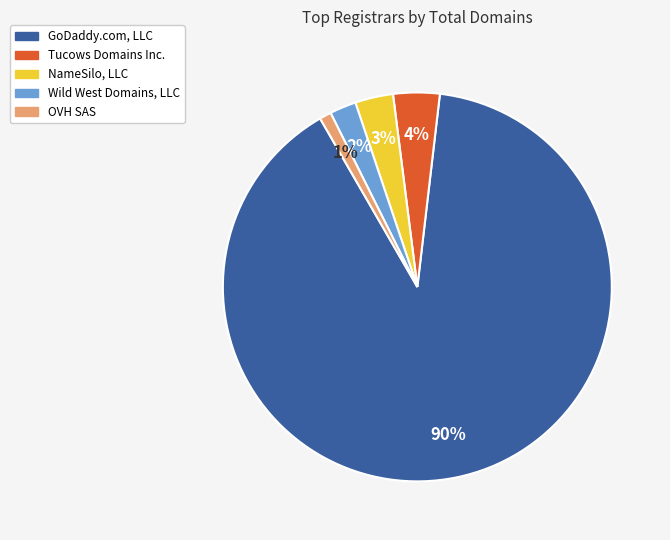

How many slices are in this pie chart?

5